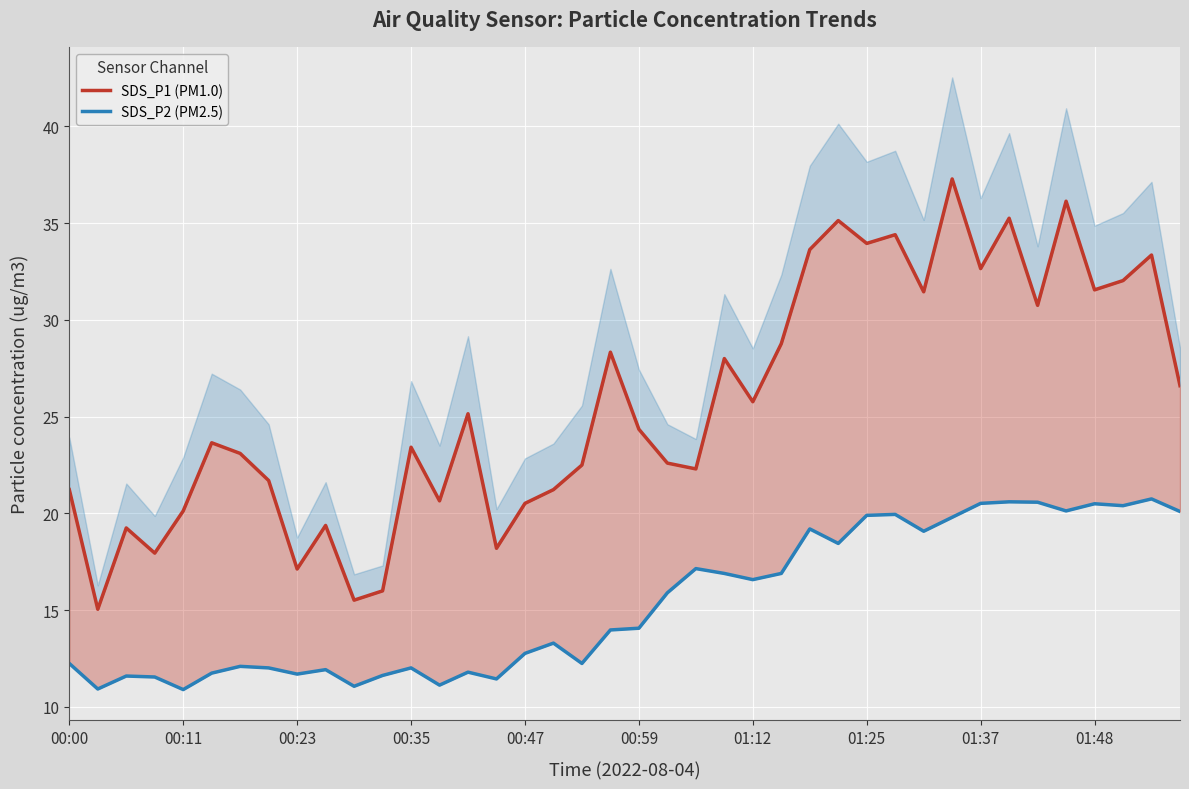

What is the difference between the SDS_P2 (PM2.5) values at 25 and 16?

4.1